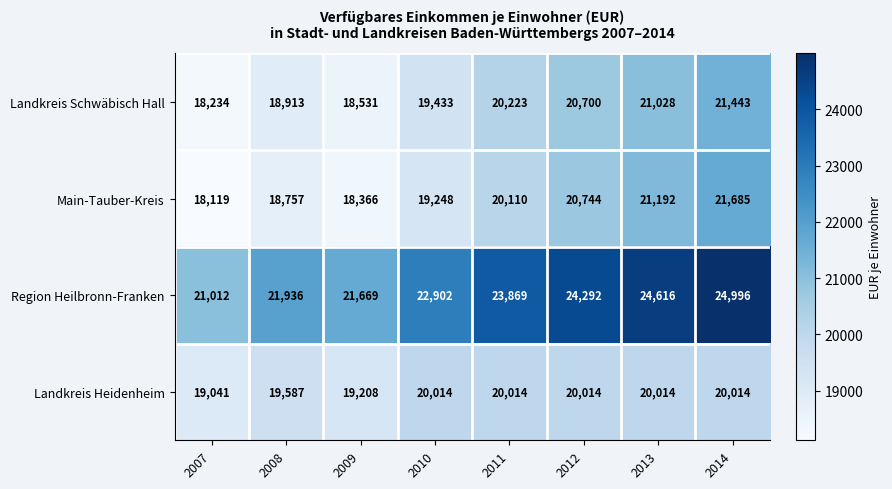

How many distinct data groups are displayed?

4